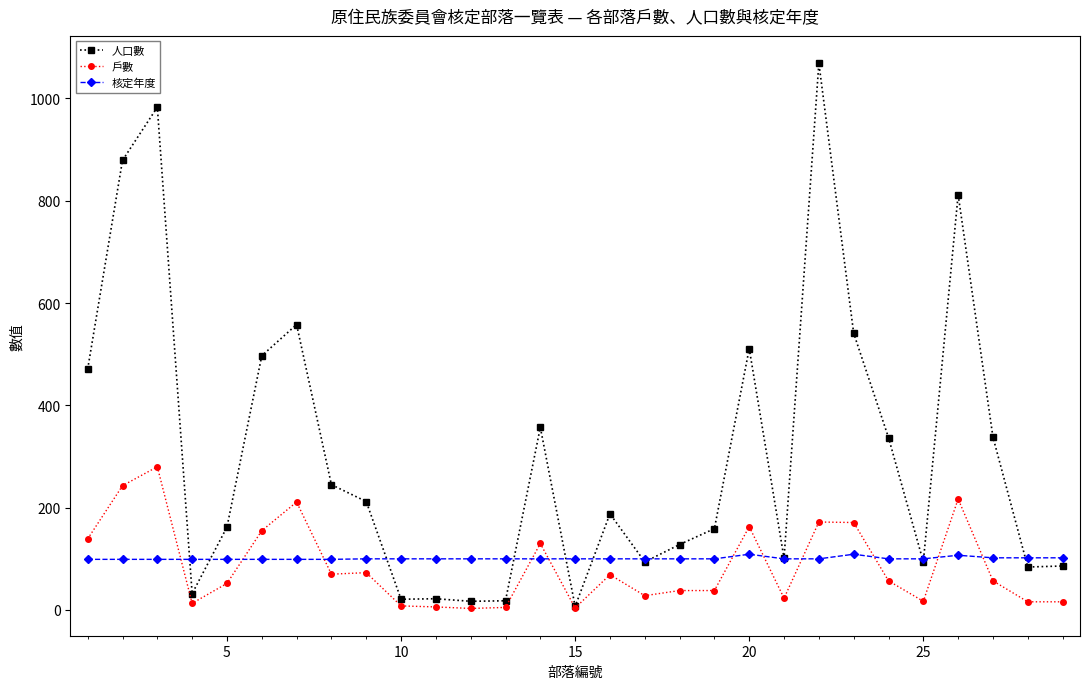

Which series has the widest spread of values?

人口數